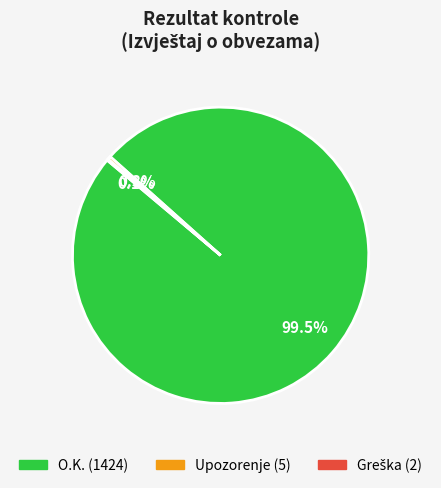

Does any single category account for the majority?

Yes